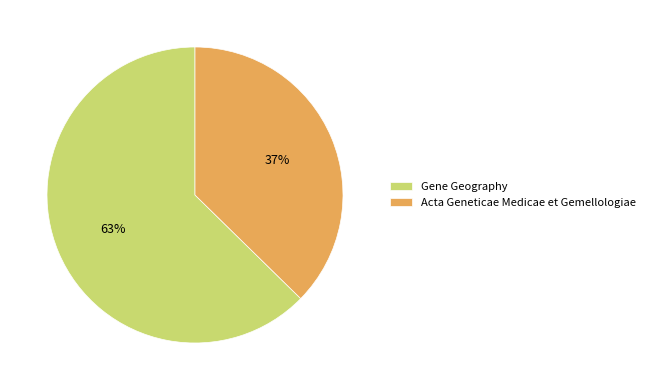

Rank the categories by value from lowest to highest.

Acta Geneticae Medicae et Gemellologiae, Gene Geography